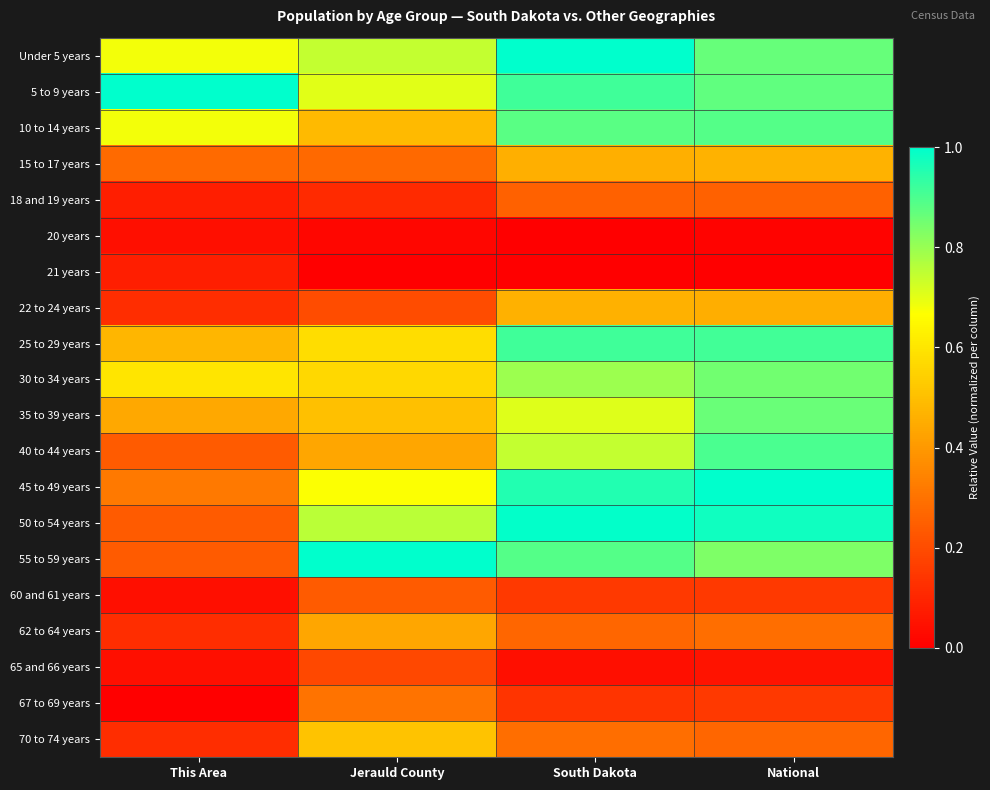

What is the total value across all series at South Dakota?

10.9